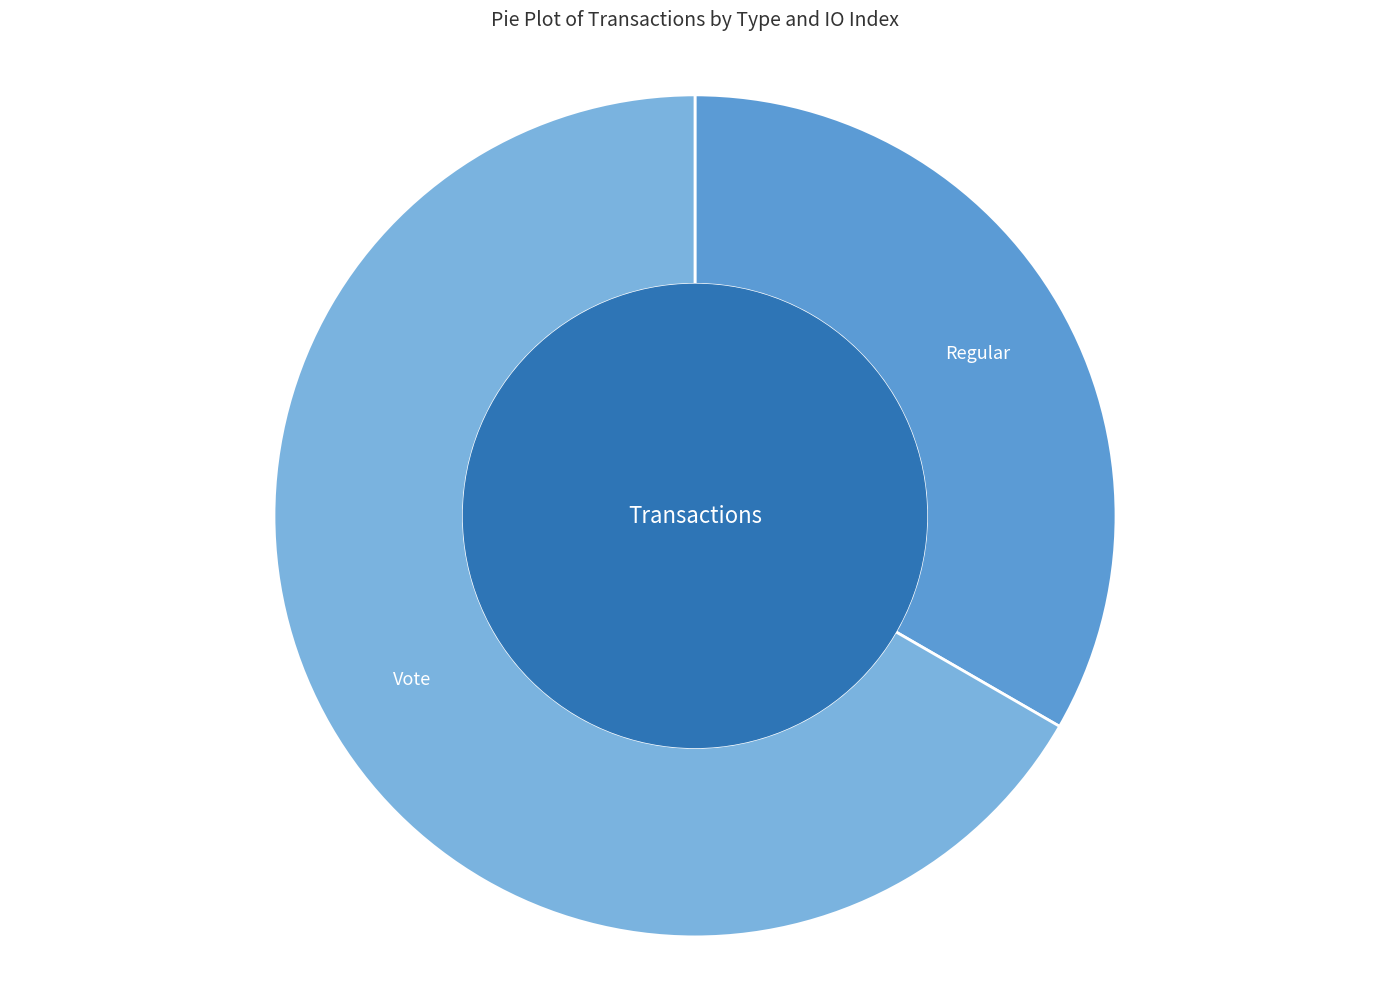

Is the sum of Regular and Vote greater than half?

Yes